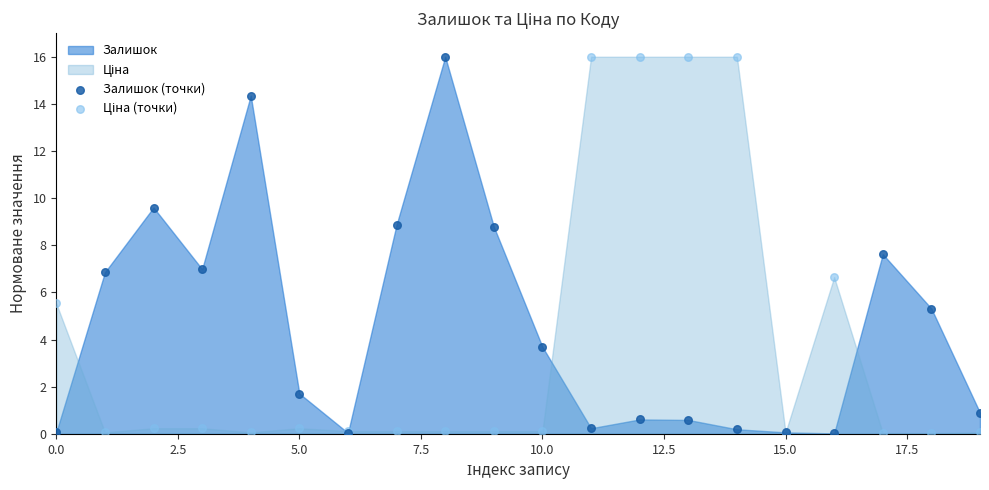

In the Залишок (точки) series, what Y value is closest to 8?

7.6